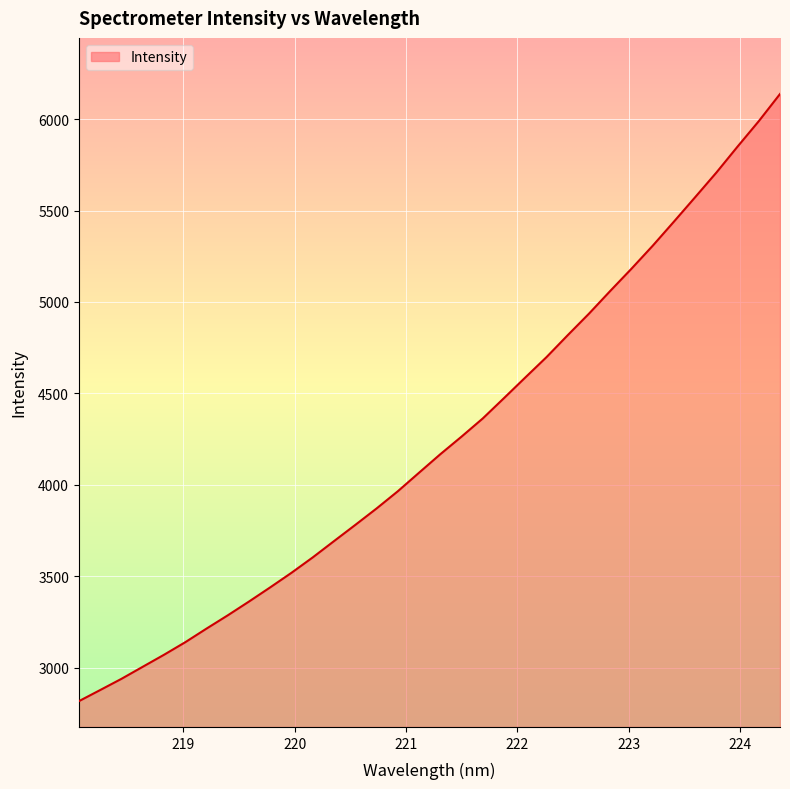

What is the minimum value shown in the chart?

2816.5